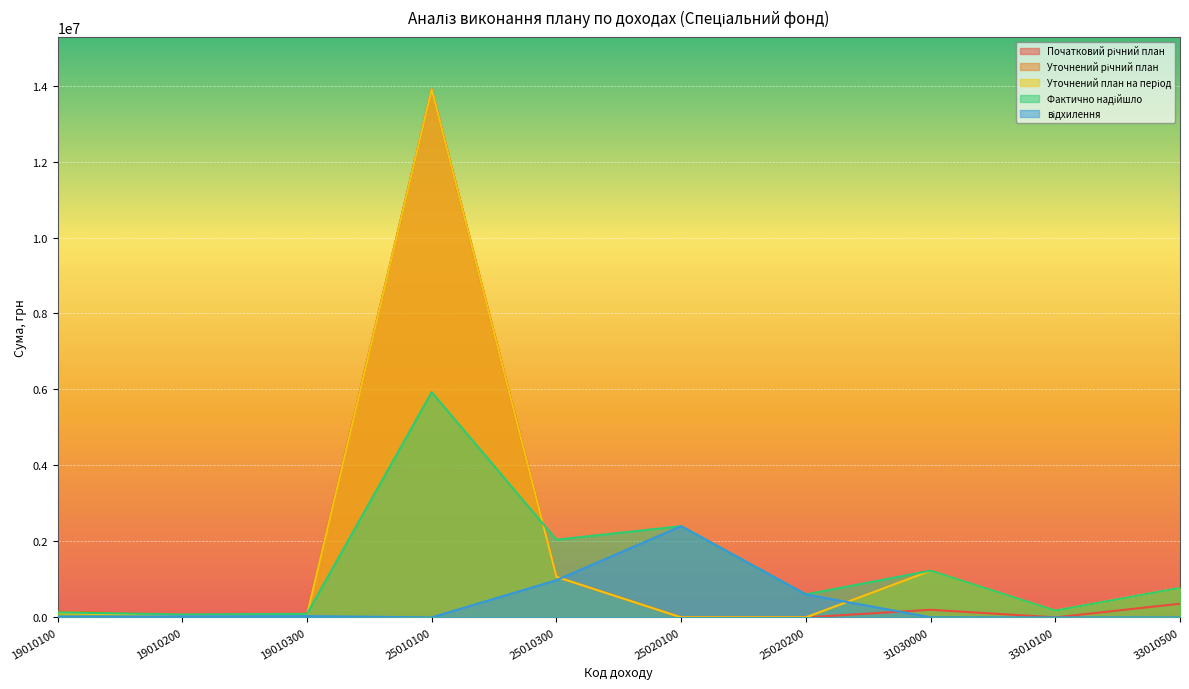

In Уточнений річний план, how many points are higher than both neighbors (excluding endpoints)?

2